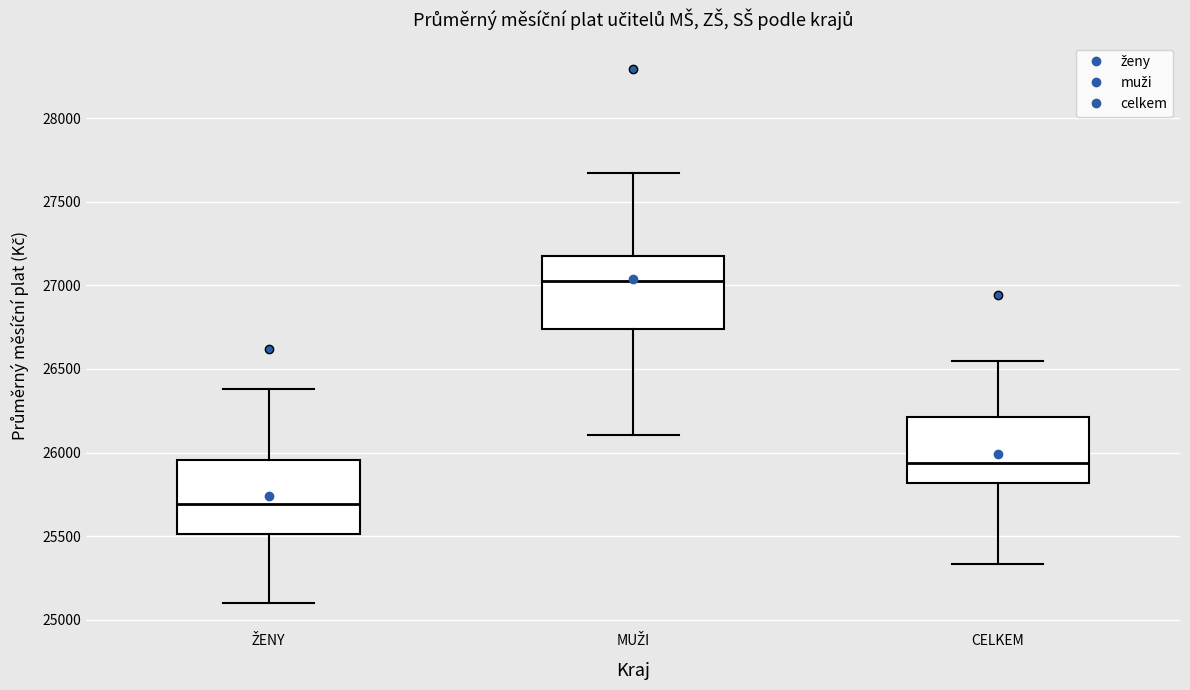

Reading left to right, read every box against the y-axis: the position of its median line, the range the box covers, and the ends of its whiskers. The values are not printed on the chart, so give them approximately, as read against the axis.

ŽENY: median 25700, box 25500 to 25950, whiskers 25100 to 26400
MUŽI: median 27050, box 26750 to 27150, whiskers 26100 to 27650
CELKEM: median 25950, box 25800 to 26200, whiskers 25350 to 26550